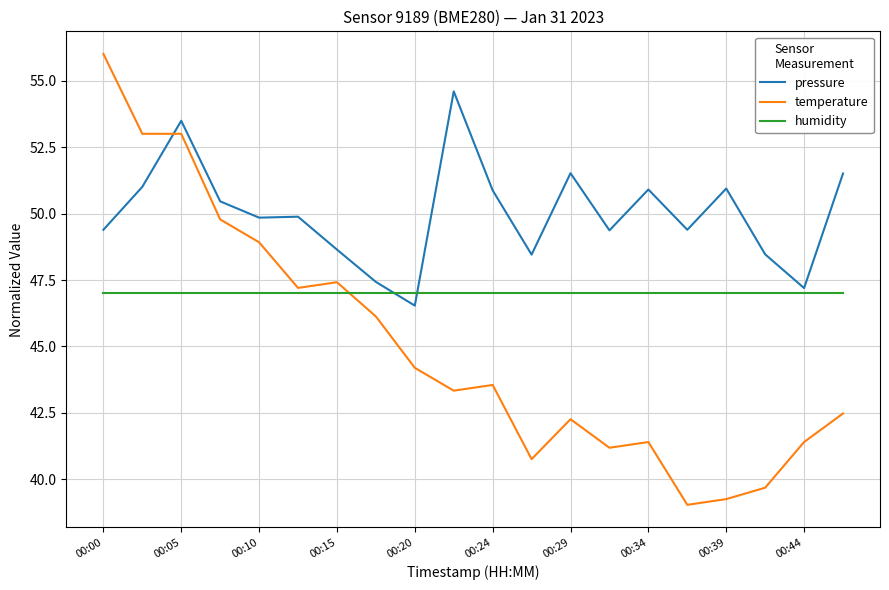

Rank the series by their average value, from lowest to highest.

temperature, humidity, pressure